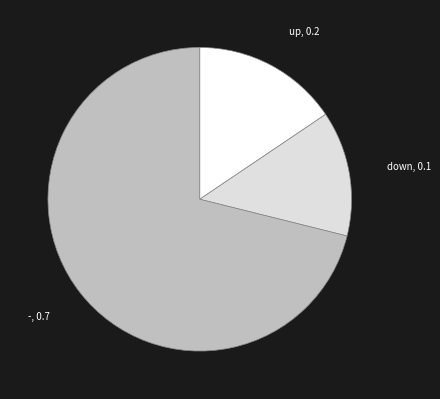

How many segments does this pie chart have?

3